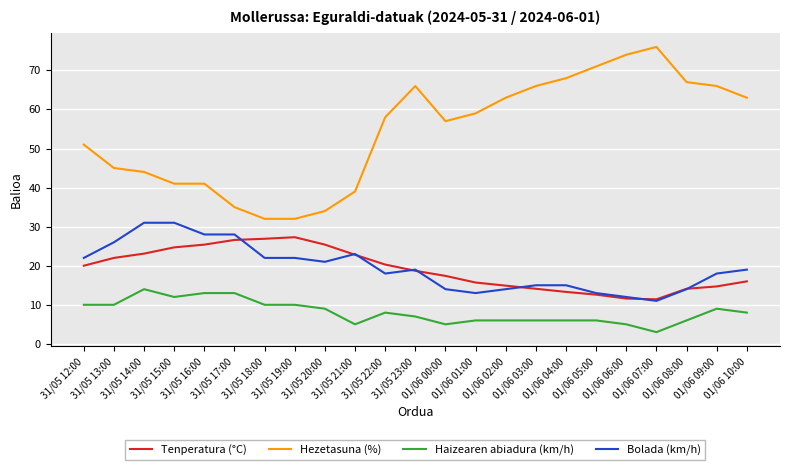

Where is the first local maximum for Haizearen abiadura (km/h)?

31/05 14:00